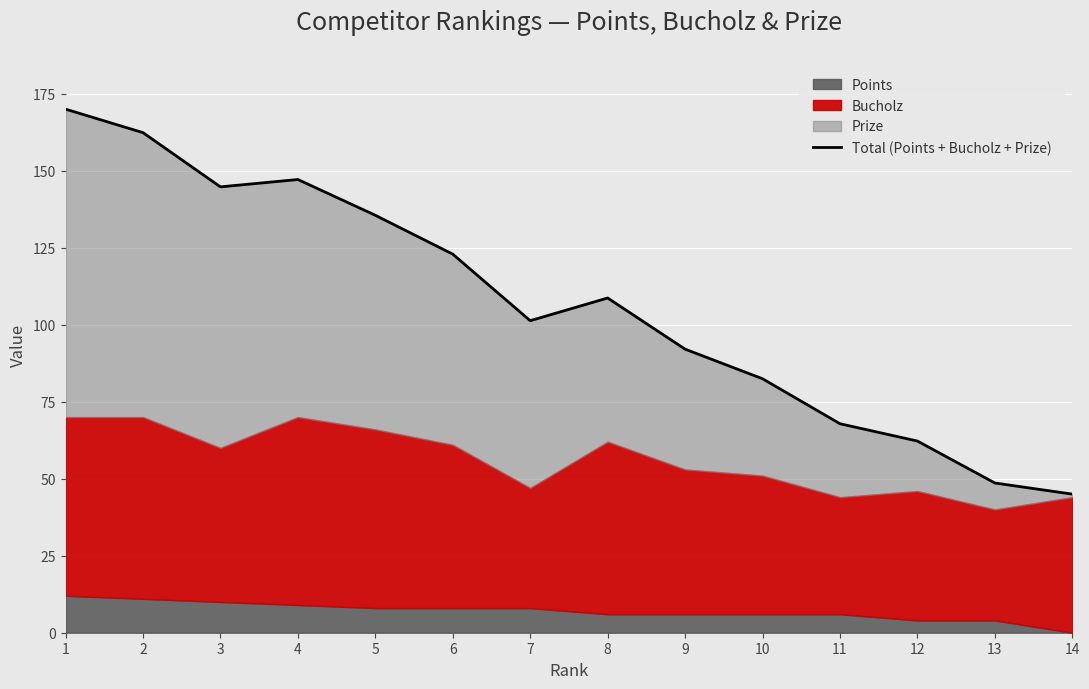

How many data points are less than 108?

7